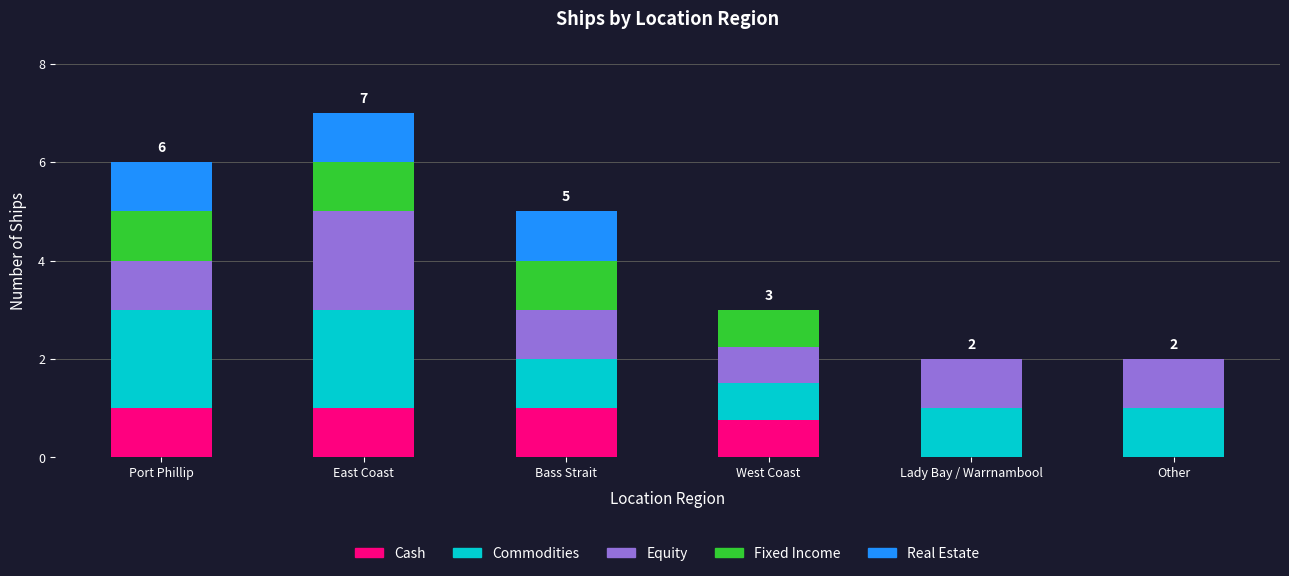

Count the number of data series in this chart.

5